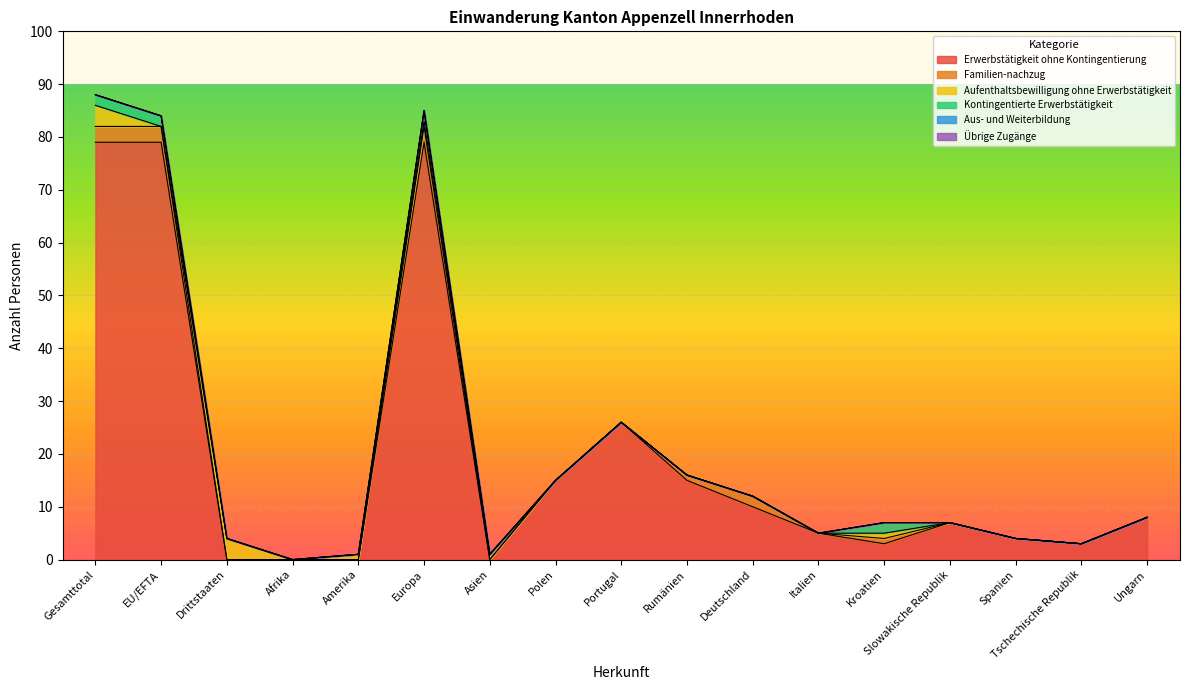

Which has a higher value, Deutschland or EU/EFTA?

EU/EFTA